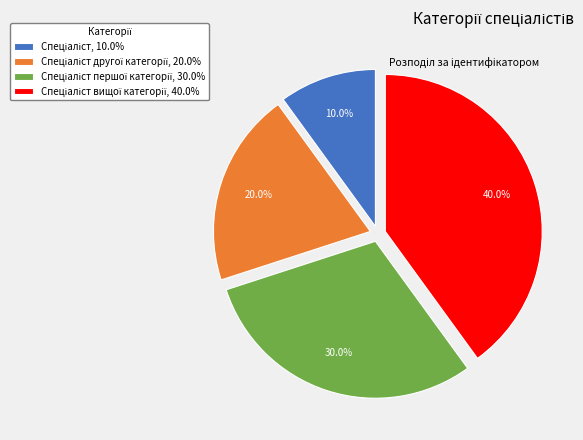

Is there any slice that represents more than half of the pie?

No